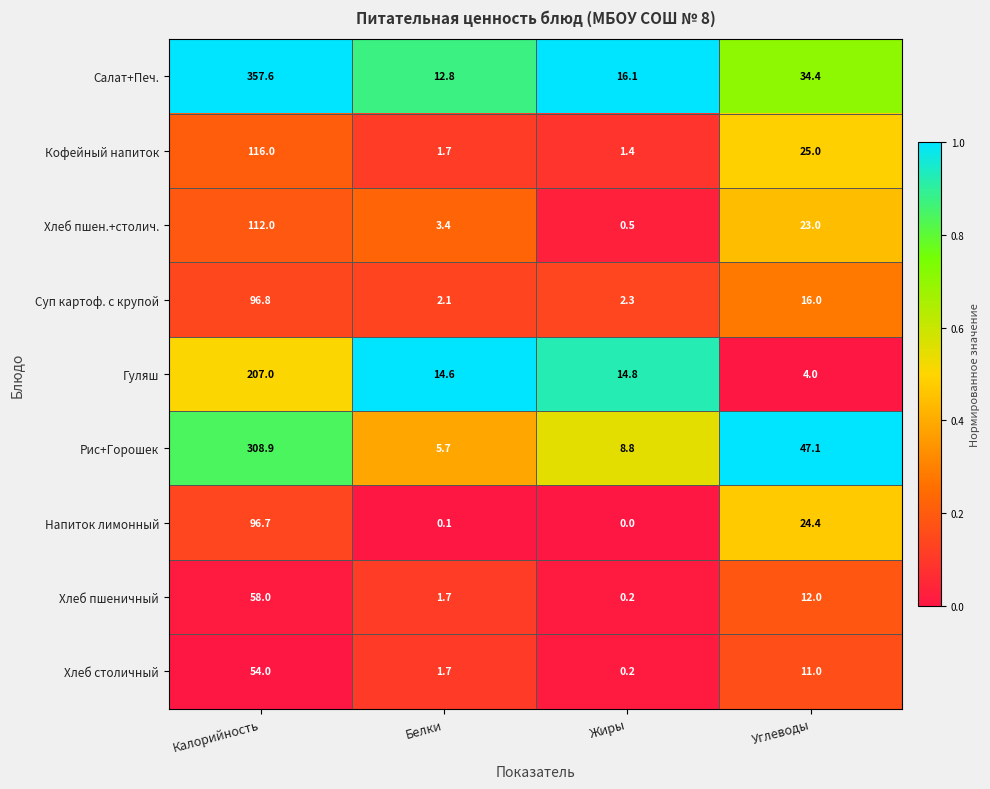

Is it true that Рис+Горошек equals 308.9 at Калорийность?

True